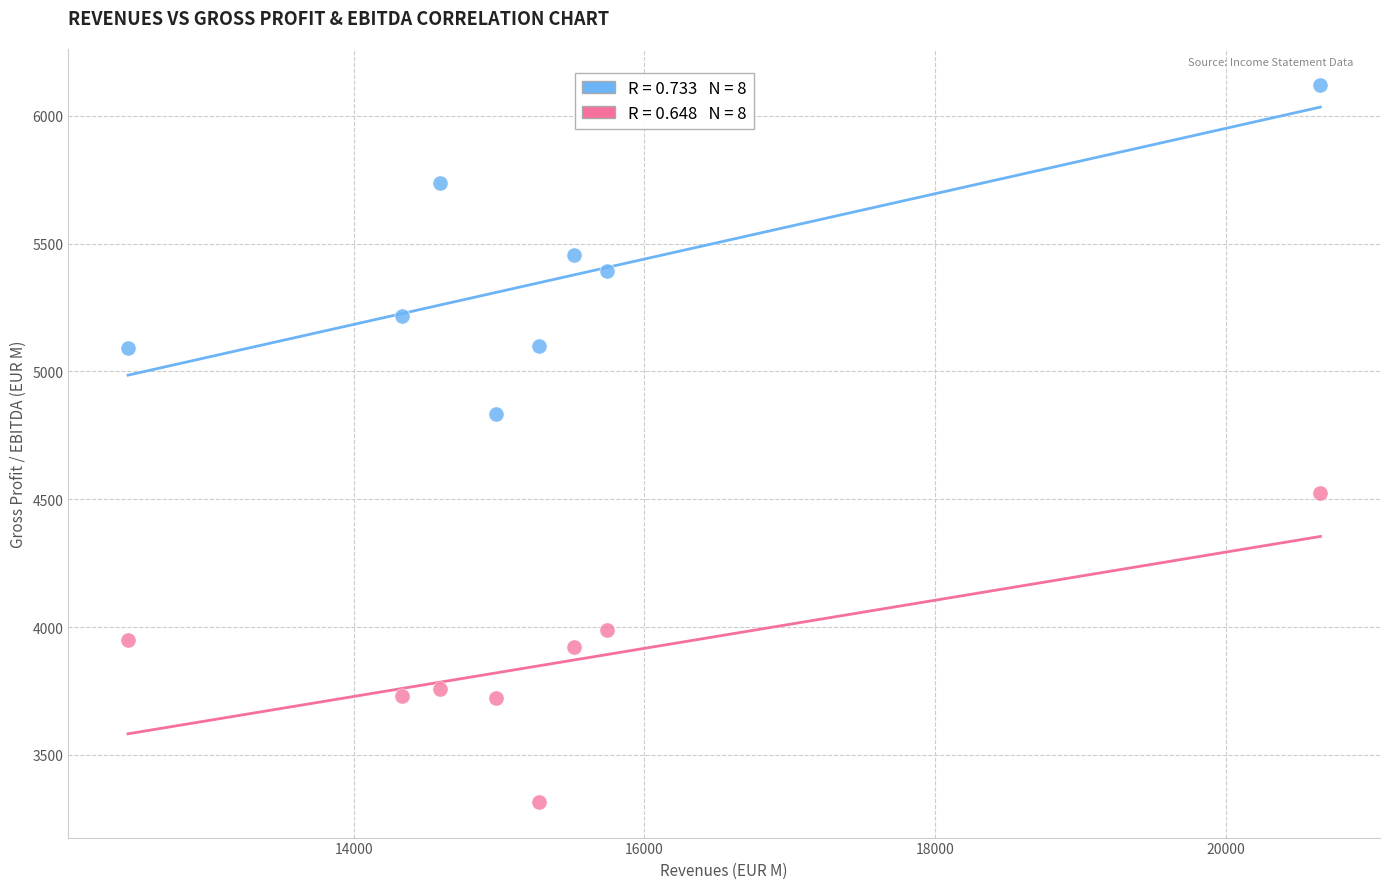

Across all series, what Y value is closest to 4719?

4834.9